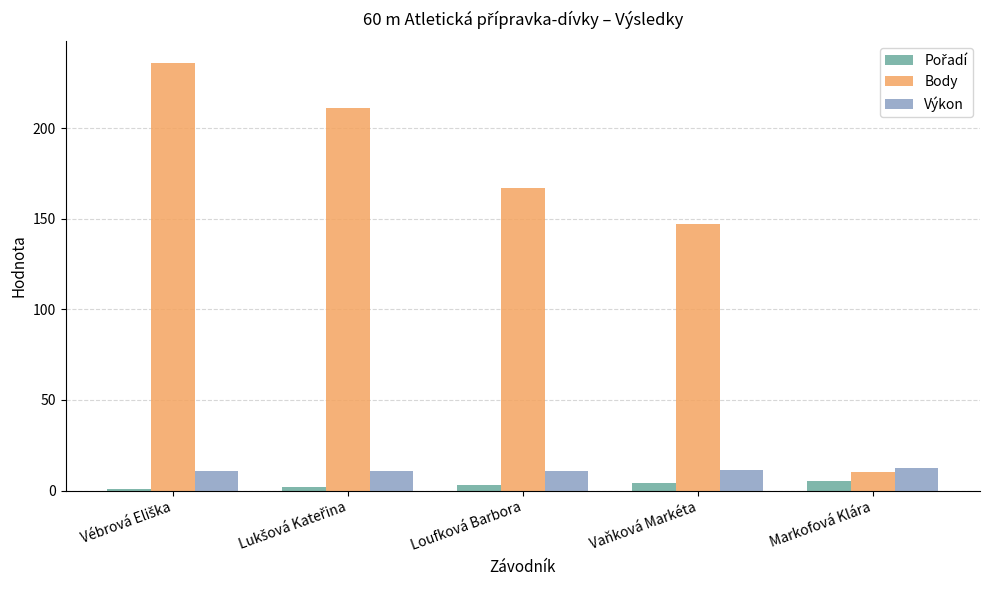

Count the number of data series in this chart.

3